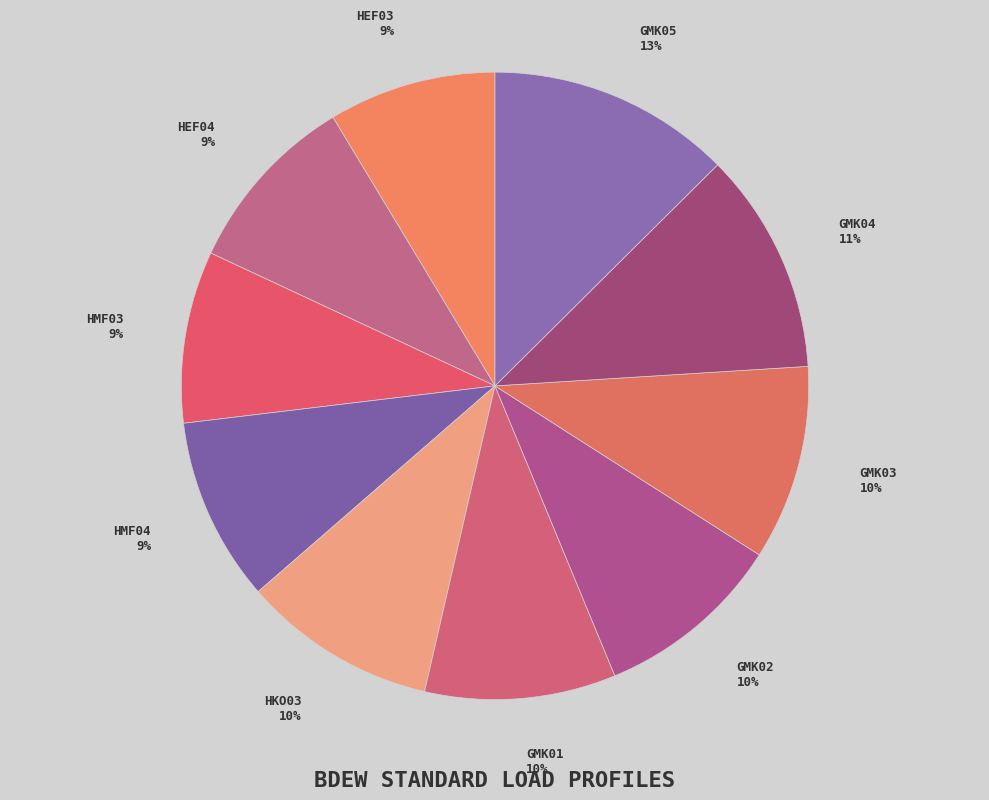

Is it true that GMK05 is 4% of the pie?

False